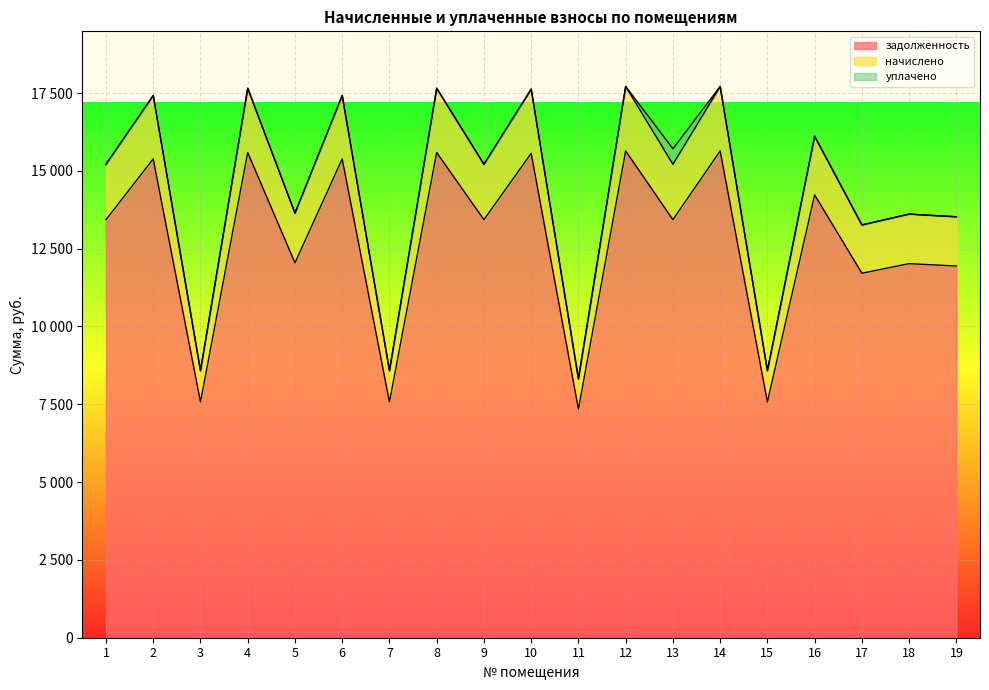

What are all the series names shown in the legend?

задолженность, начислено, уплачено